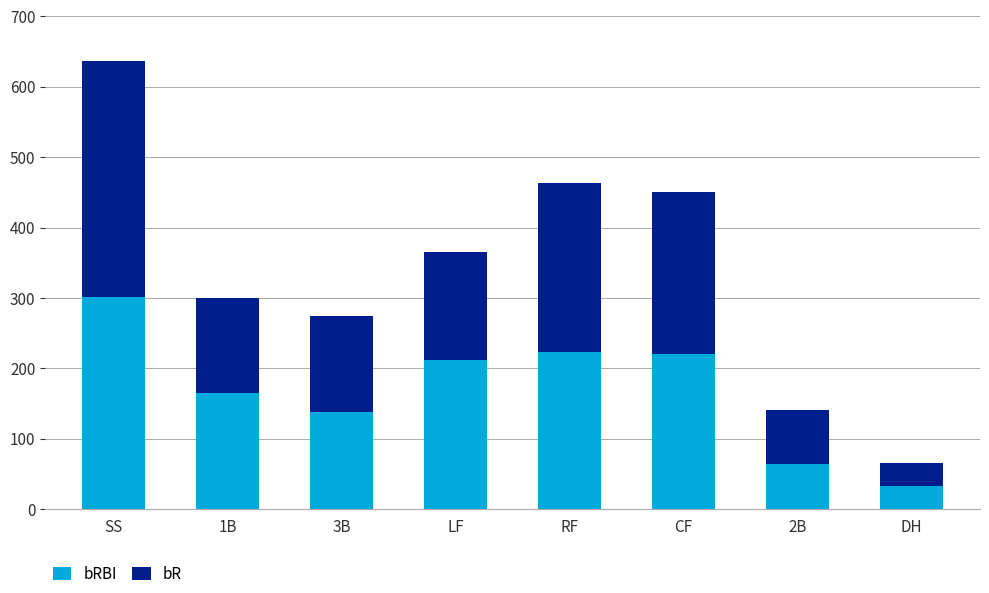

At which category is the sum across all series the highest?

SS